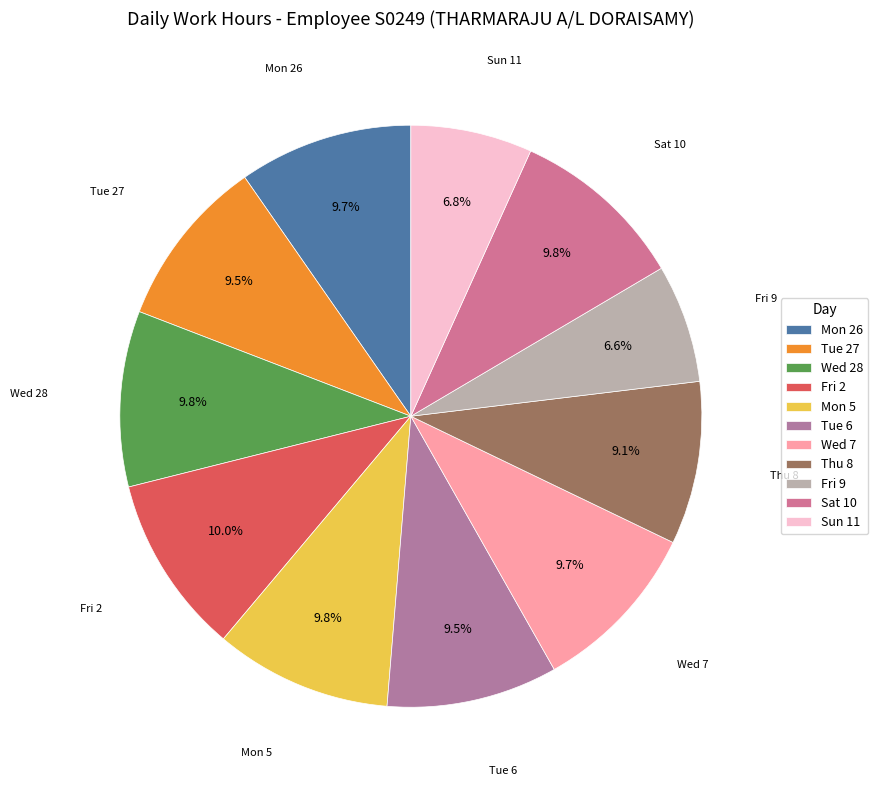

To the nearest percent, what is the average slice percentage?

9%